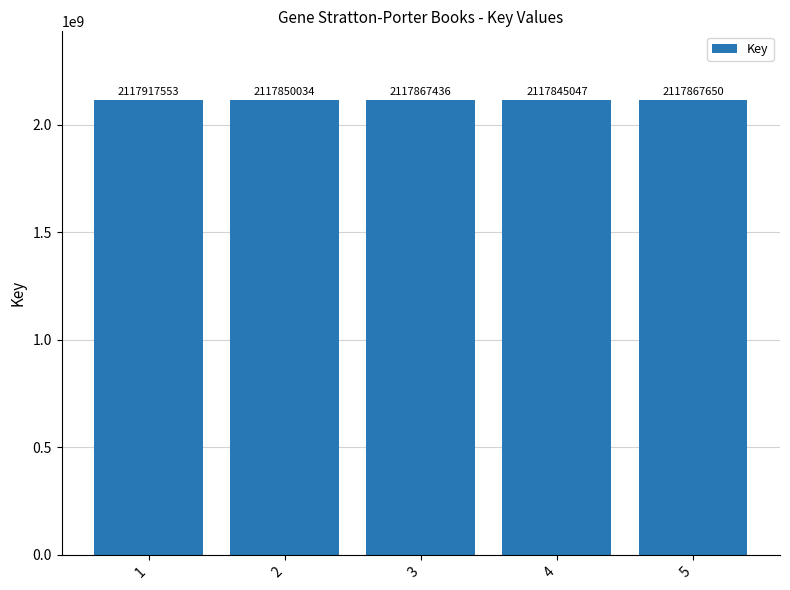

List the labels in order of value, largest first.

1, 5, 3, 2, 4